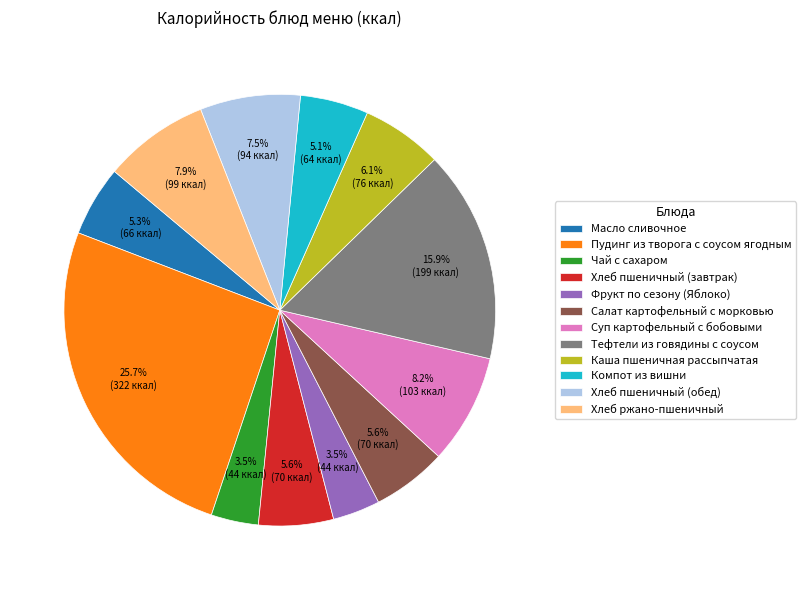

How many segments does this pie chart have?

12